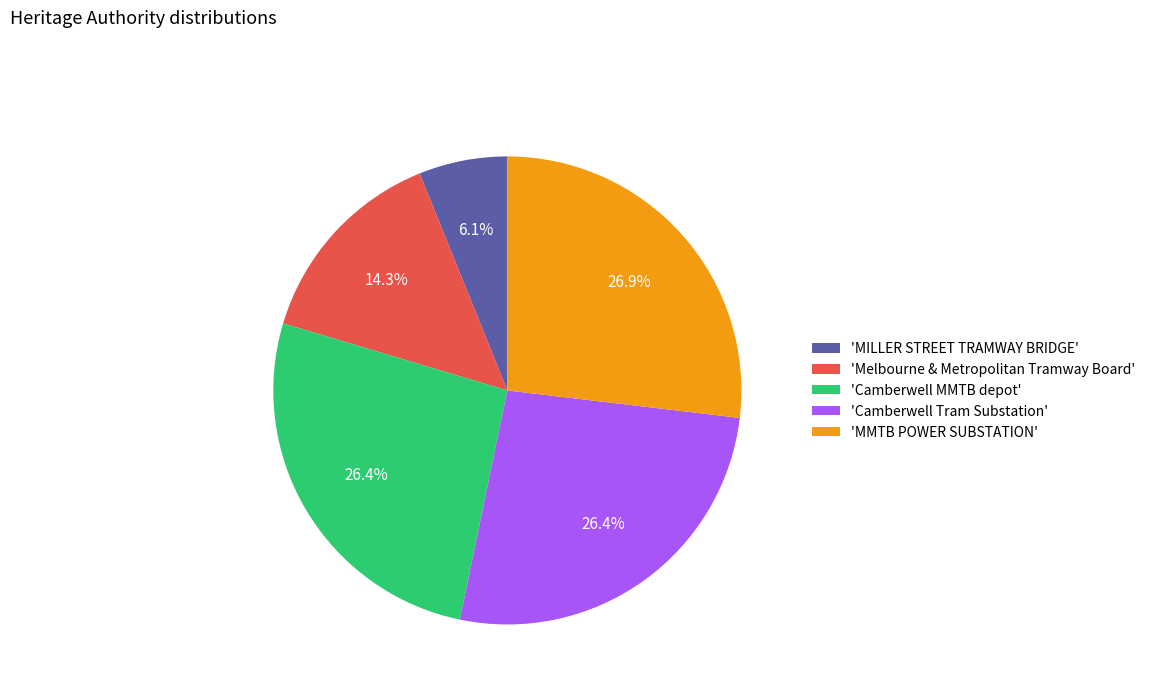

Is the sum of 'MILLER STREET TRAMWAY BRIDGE' and 'Camberwell Tram Substation' greater than half?

No